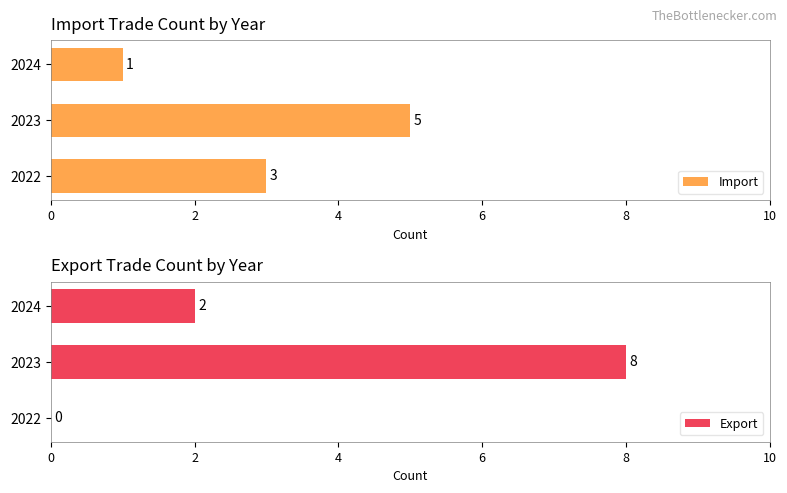

Is it true that Import equals 5 at 2023?

True